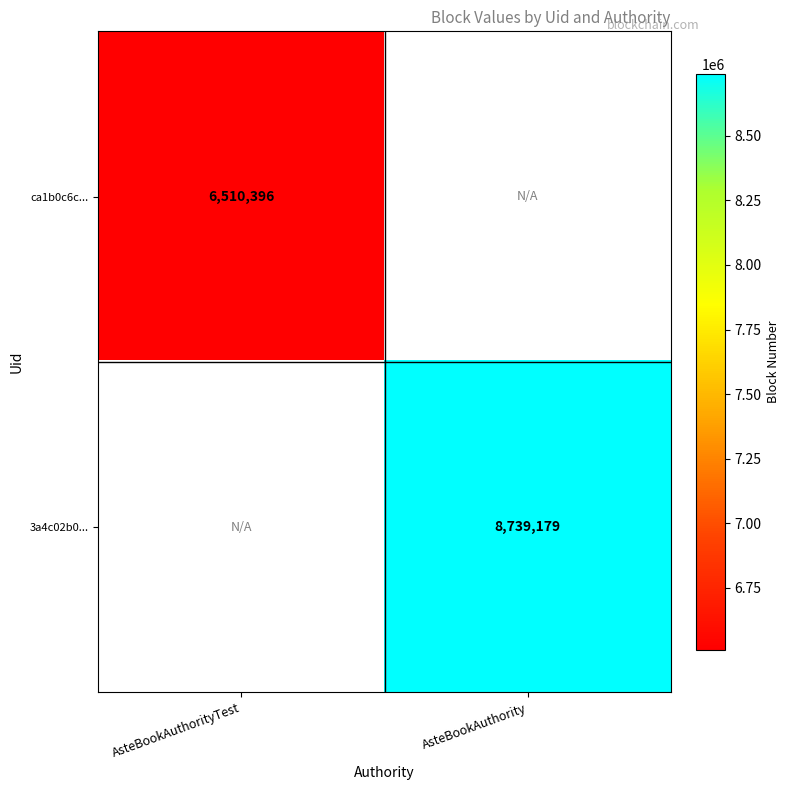

The value of 3a4c02b0... at AsteBookAuthority is 8739179. True or false?

True